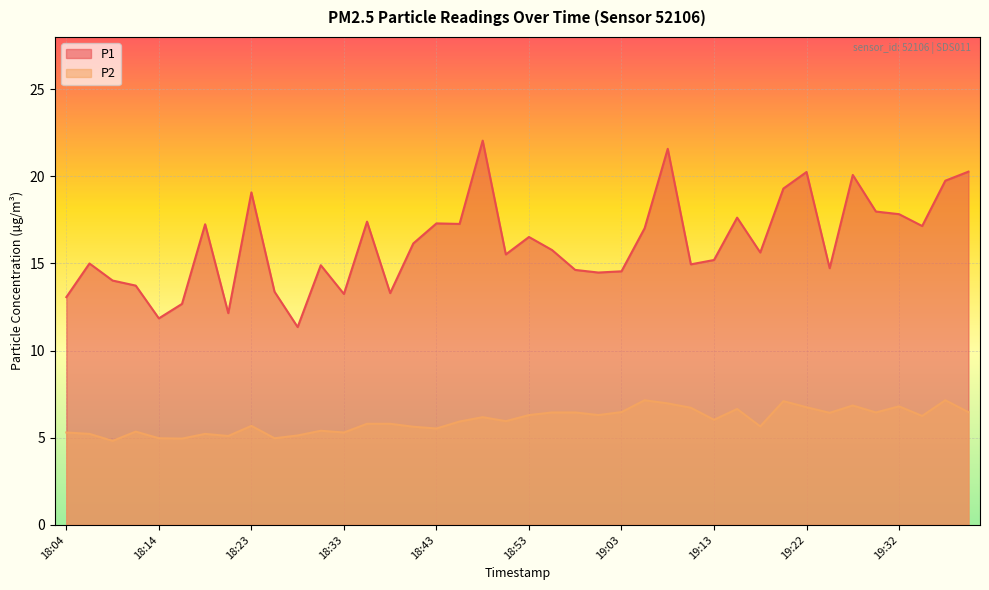

Is the value of P2 at 19:37 greater than the value of P1 at 18:21?

No